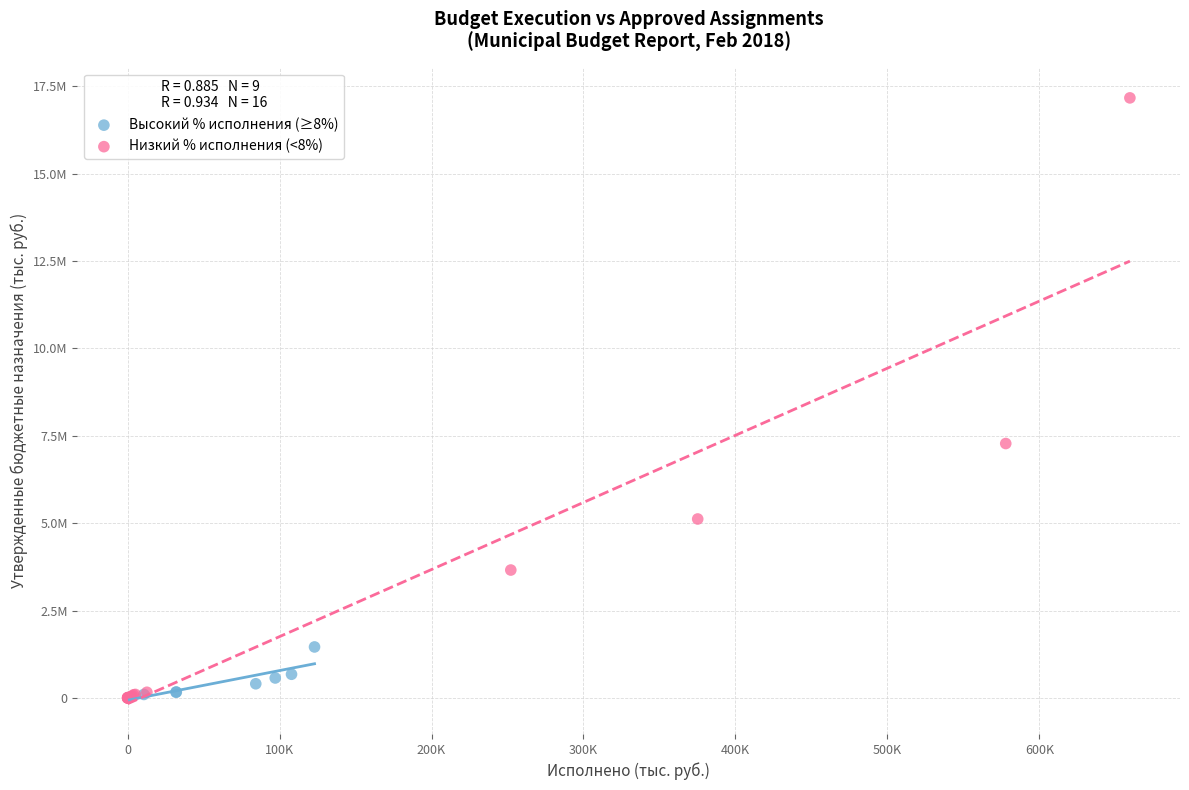

What are all the series names shown in the legend?

Высокий % исполнения (≥8%), Низкий % исполнения (<8%)